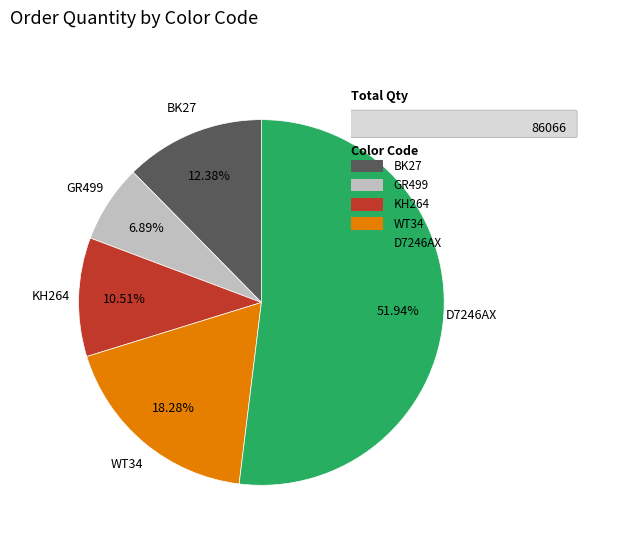

Does any single category account for the majority?

Yes